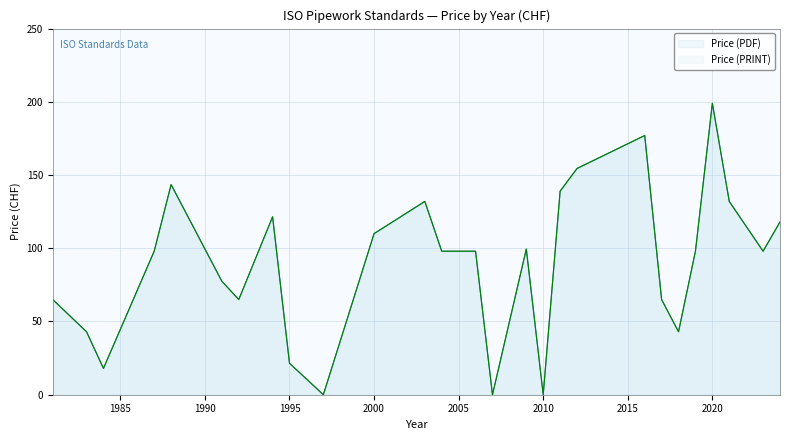

At which label does Price (PRINT) reach its peak?

2020